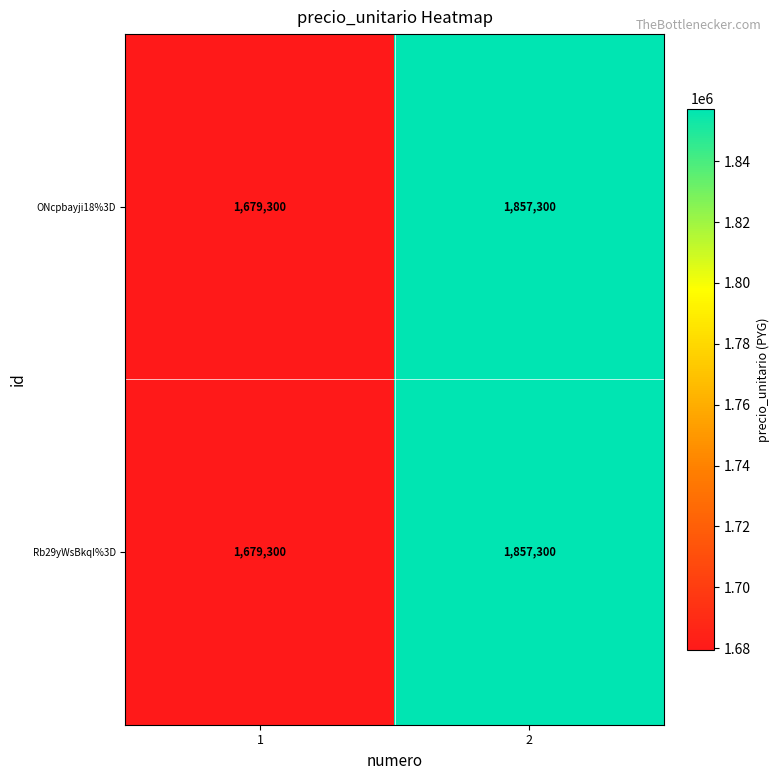

How many distinct data groups are displayed?

2